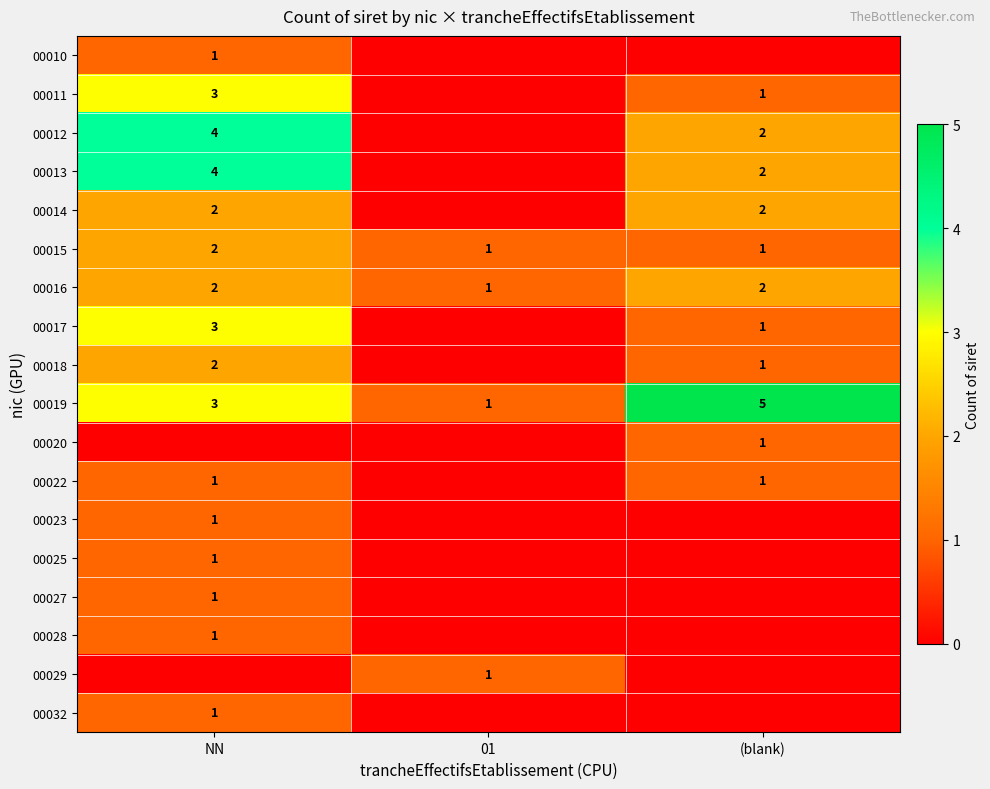

Which category has the highest value in the 00019 series?

(blank)